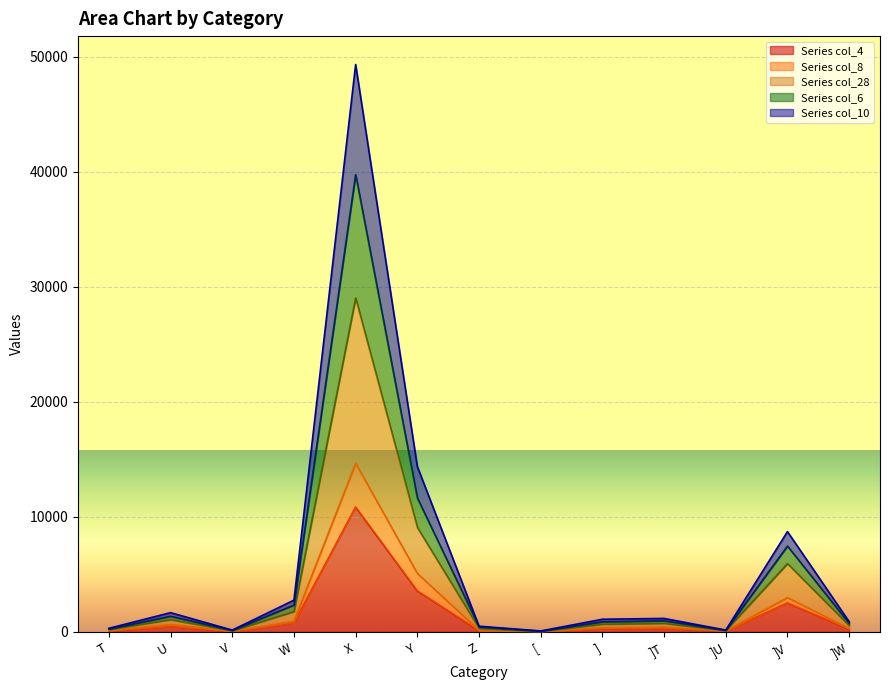

At which category is the sum across all series the highest?

X